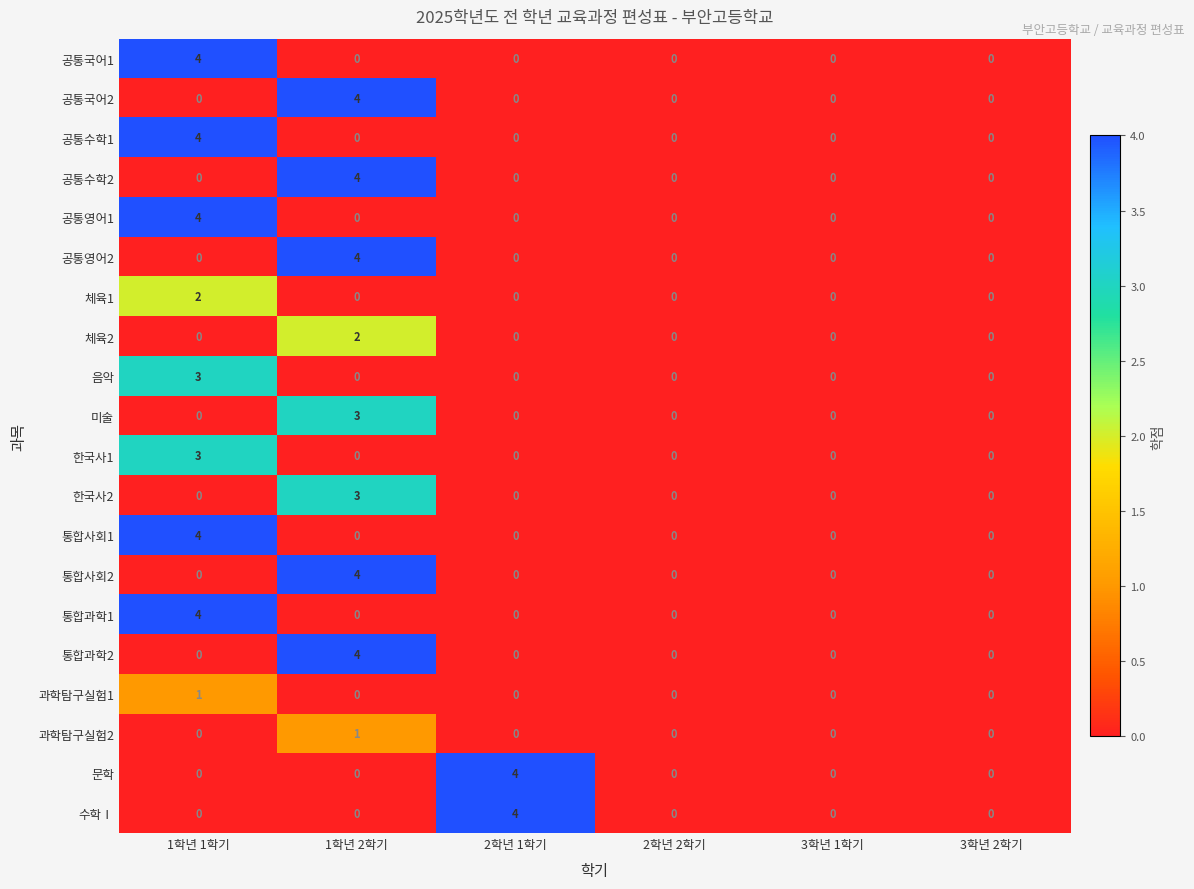

At how many categories does at least one series exceed 3?

3